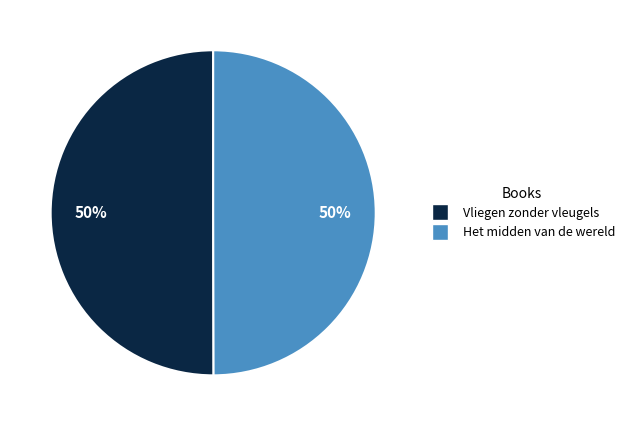

Approximately how many times larger is the value at Vliegen zonder vleugels compared to Het midden van de wereld?

1.0